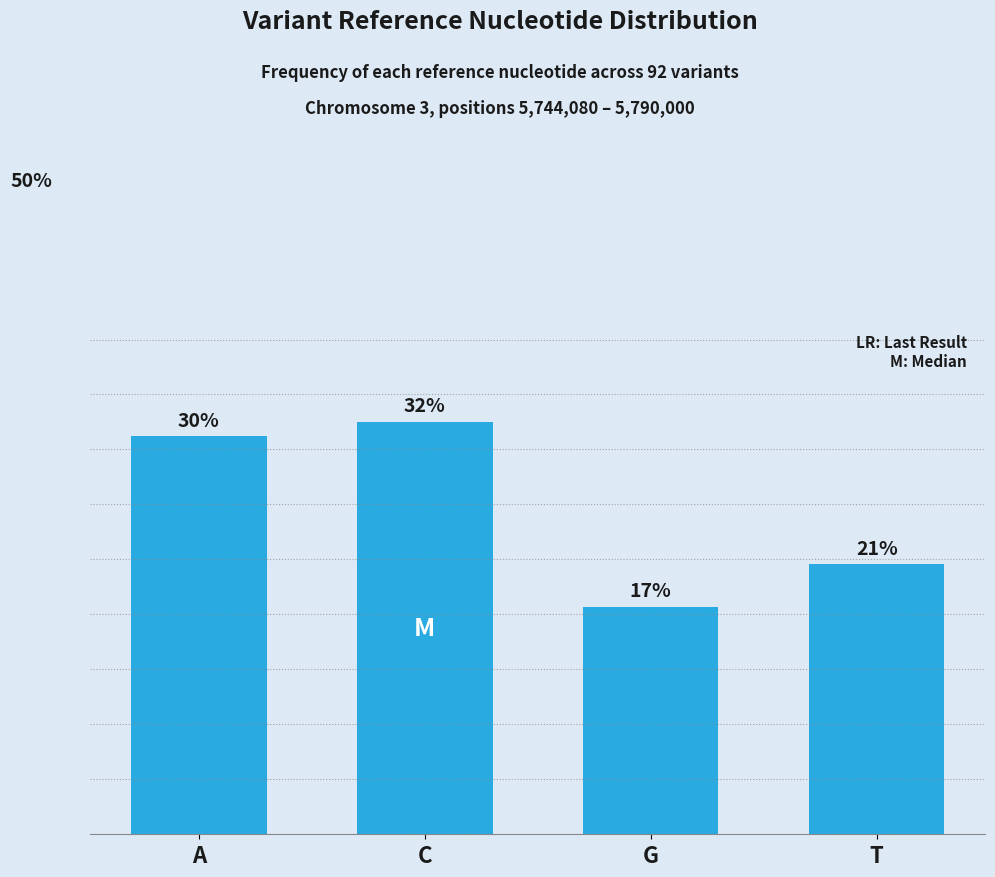

Does the chart contain any negative values?

No